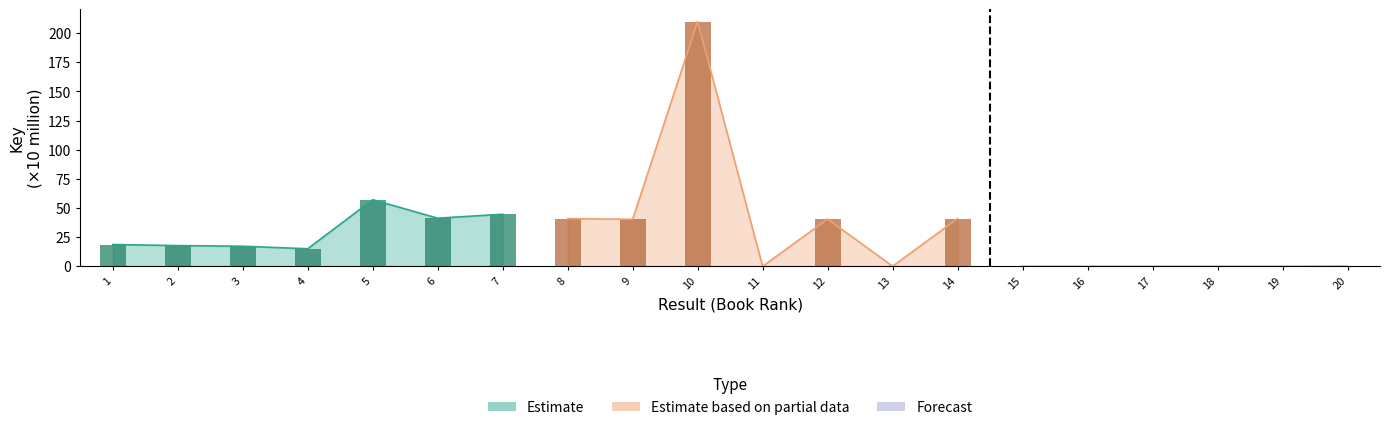

Between 2 and 3, which is larger?

2